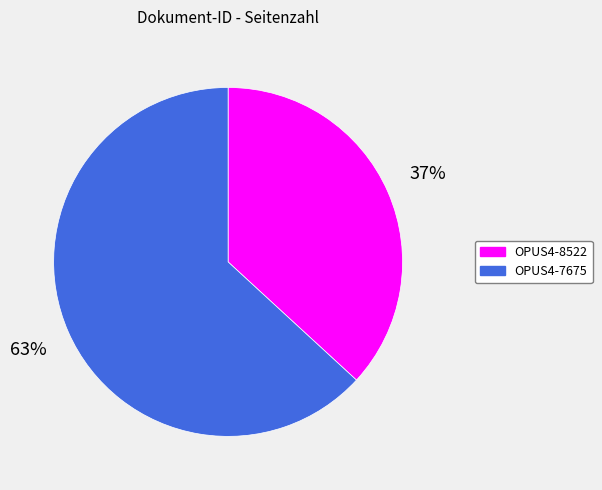

To the nearest percent, what percentage of the pie is OPUS4-7675?

63%